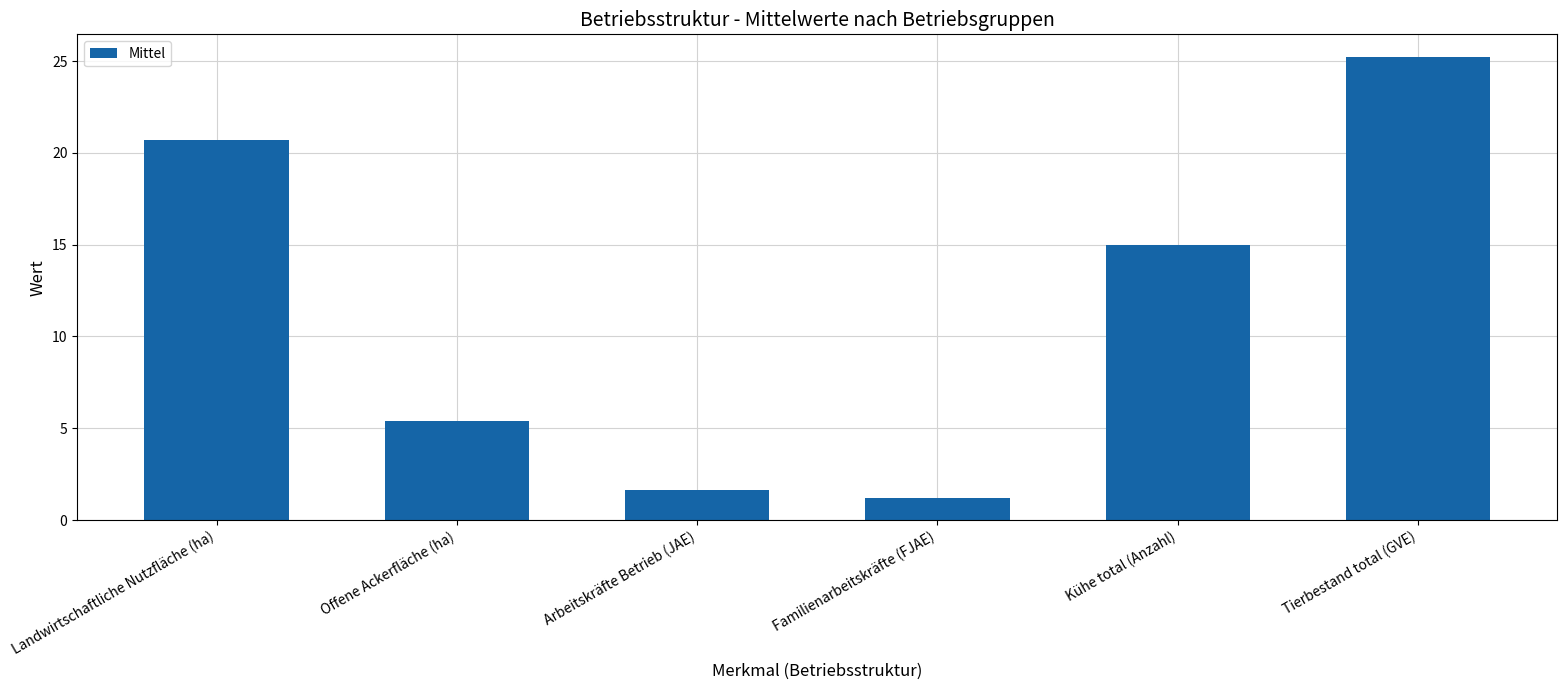

What is the label of the 6th bar from the right?

Landwirtschaftliche Nutzfläche (ha)